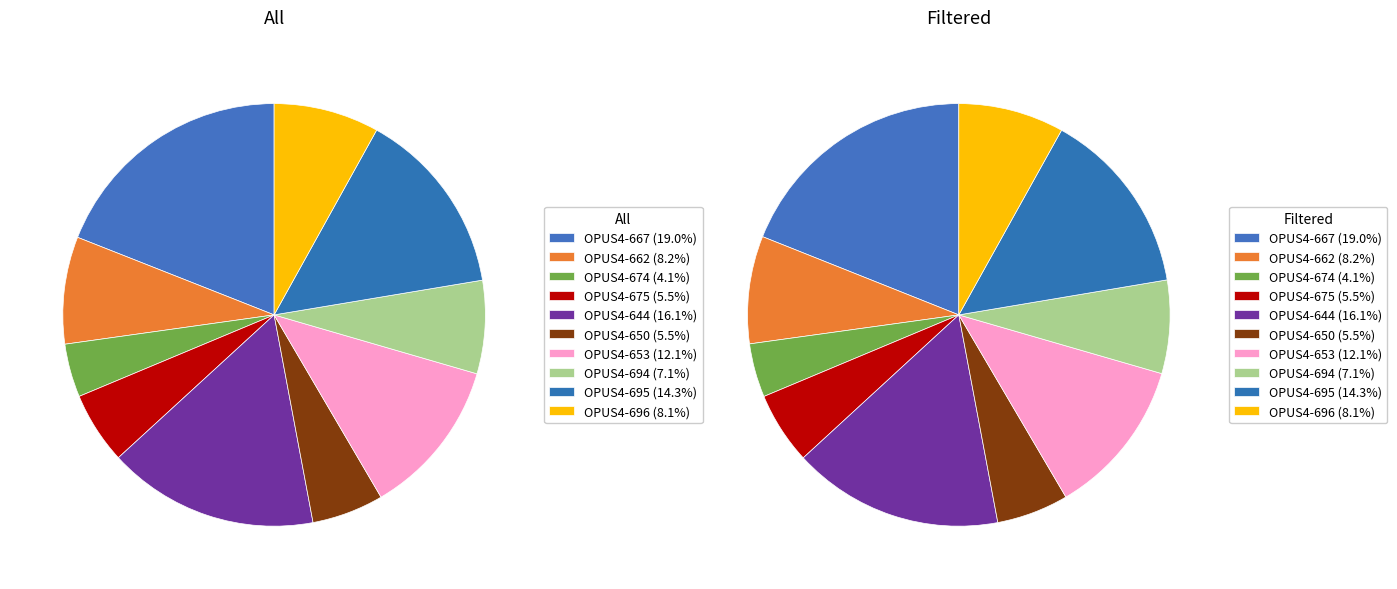

Rank the series by their average value, from highest to lowest.

Filtered, All